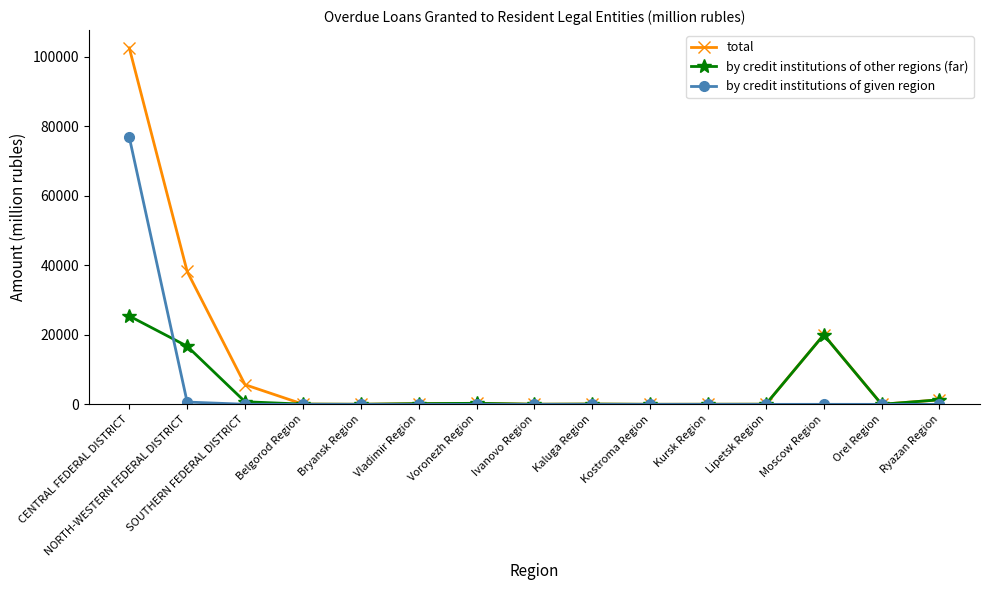

Which series has the largest range (max minus min)?

total